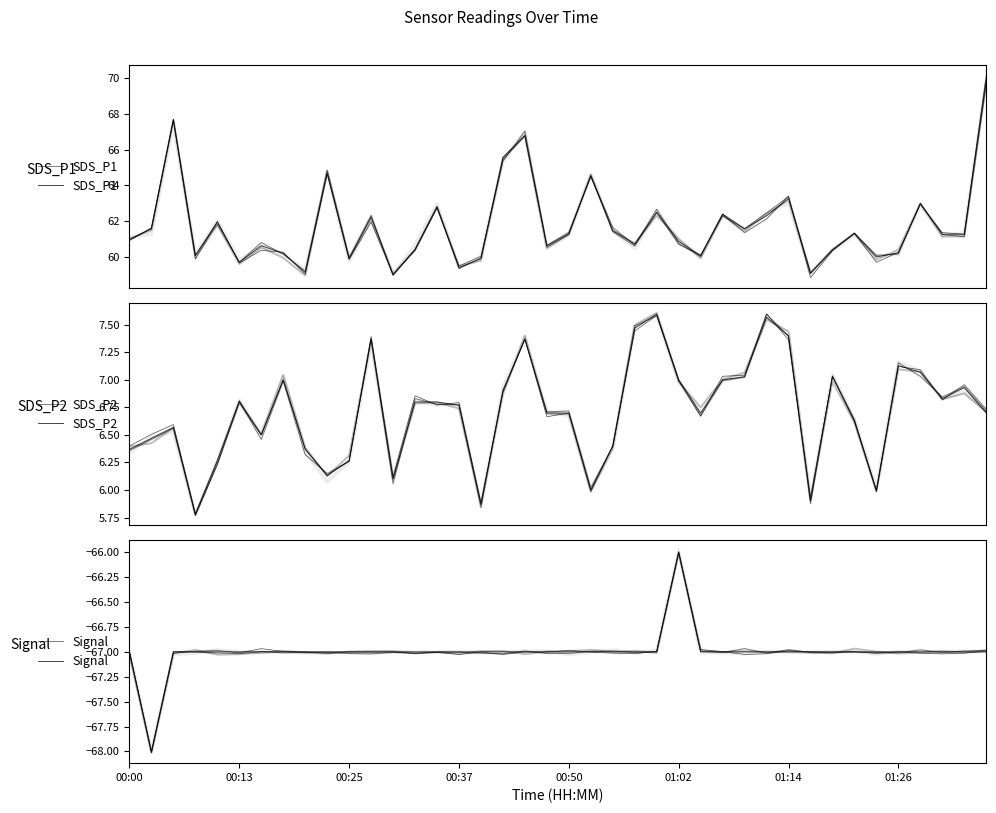

How many interior local valleys does the Signal series have?

1